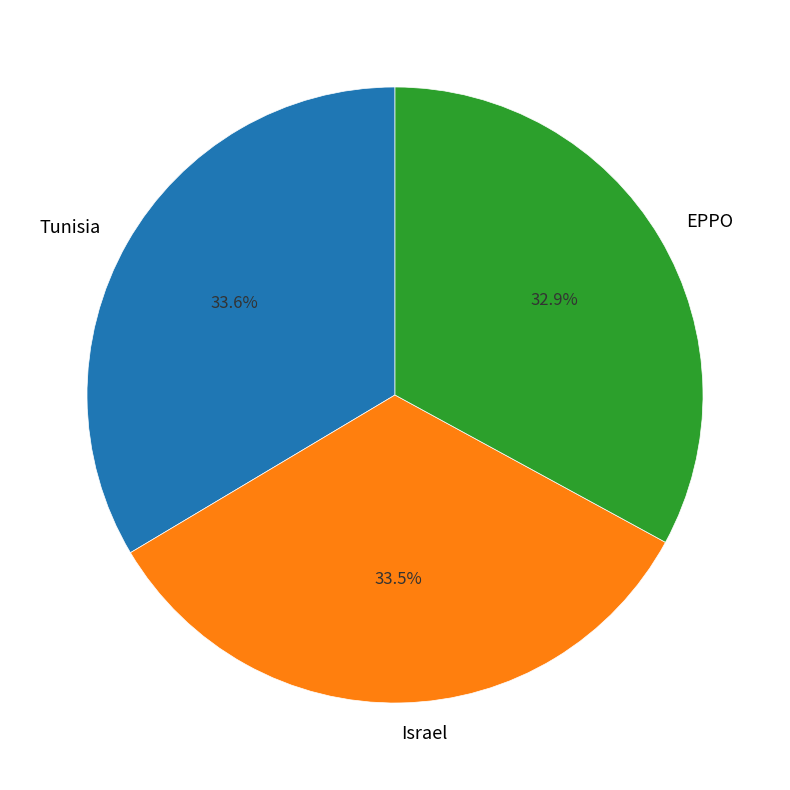

Count the number of slices in the pie.

3